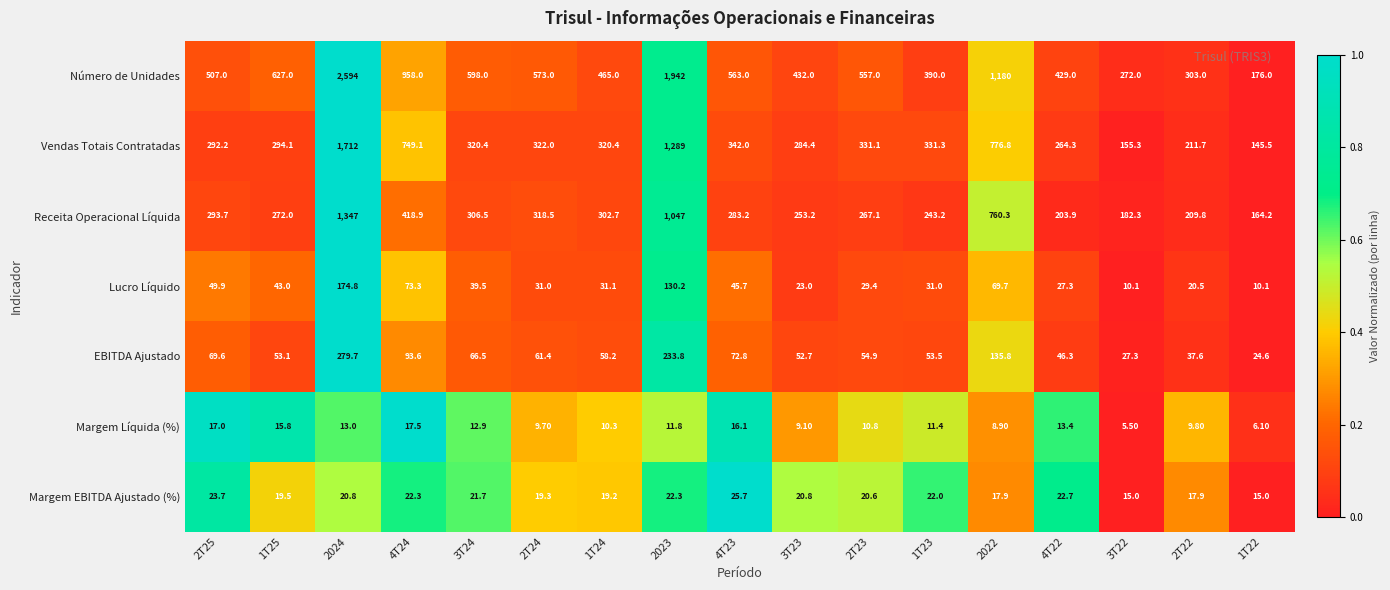

What is the difference between the maximum and minimum values in the Receita Operacional Líquida series?

1182.8